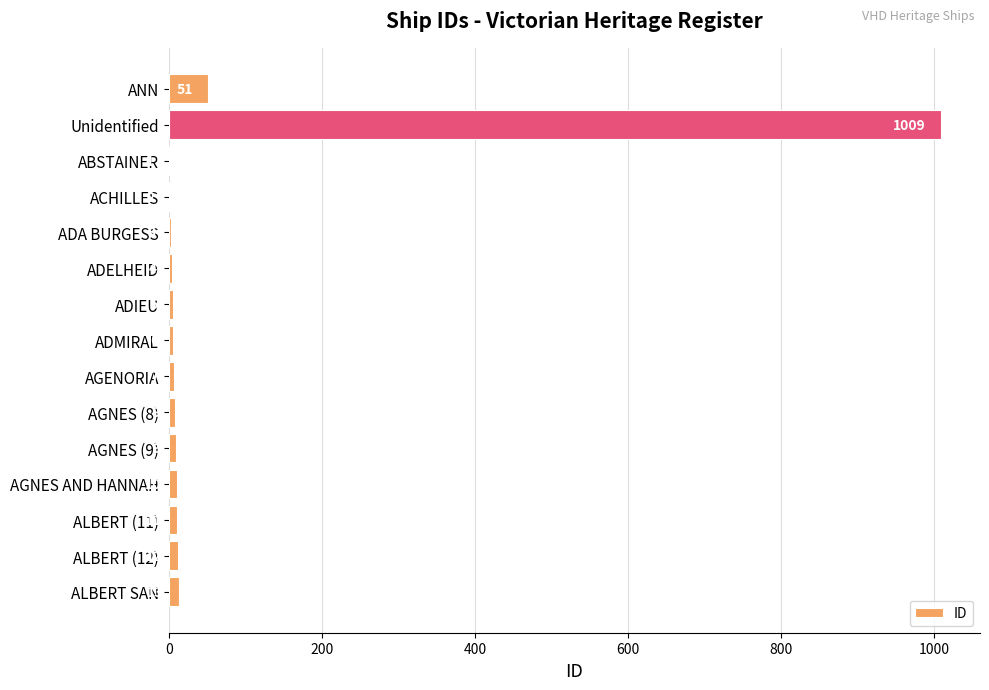

Reading top to bottom, what are all the values shown in this chart?

ANN=51	Unidentified=1009	ABSTAINER=1	ACHILLES=2	ADA BURGESS=3	ADELHEID=4	ADIEU=5	ADMIRAL=6	AGENORIA=7	AGNES (8)=8	AGNES (9)=9	AGNES AND HANNAH=10	ALBERT (11)=11	ALBERT (12)=12	ALBERT SAN=13